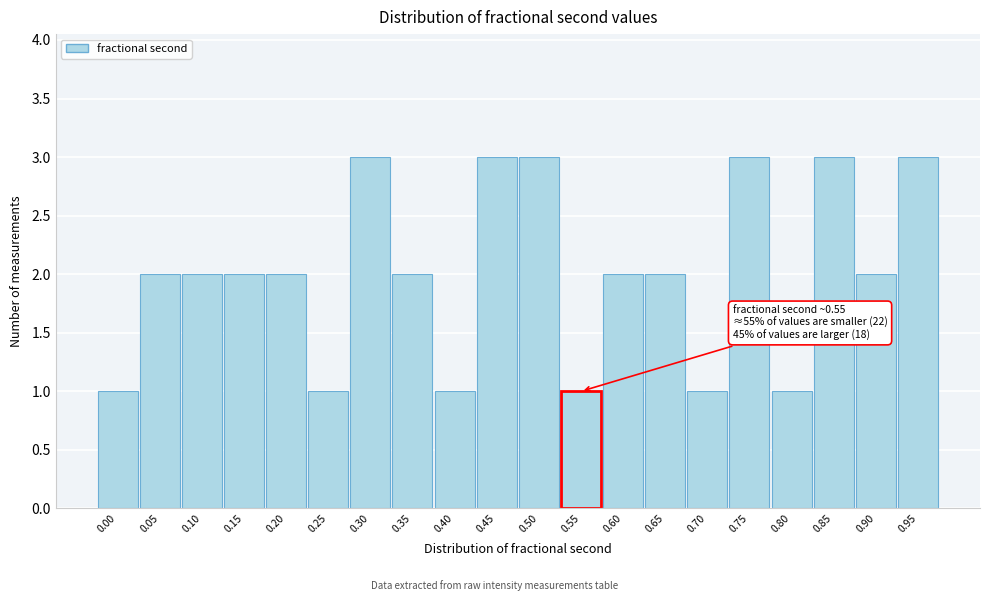

Reading right to left, transcribe all the data shown in this chart.

0.95=3	0.90=2	0.85=3	0.80=1	0.75=3	0.70=1	0.65=2	0.60=2	0.55=1	0.50=3	0.45=3	0.40=1	0.35=2	0.30=3	0.25=1	0.20=2	0.15=2	0.10=2	0.05=2	0.00=1